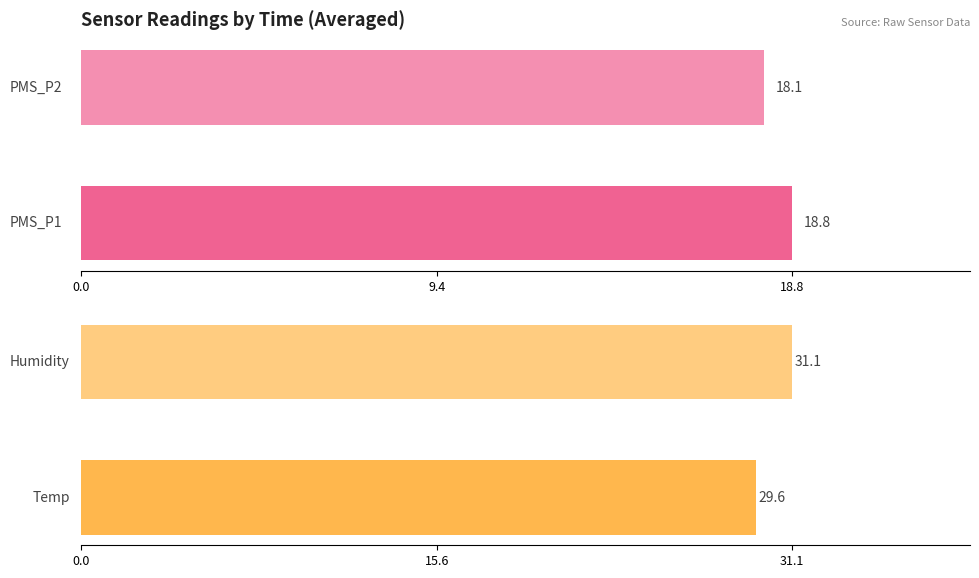

Rank the series by their maximum value, from highest to lowest.

Humidity, Temp, PMS_P1, PMS_P2